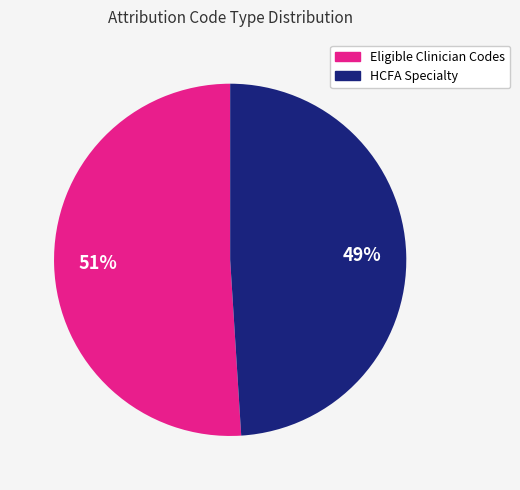

To the nearest percent, what is the difference between the largest and smallest slice percentages?

2%